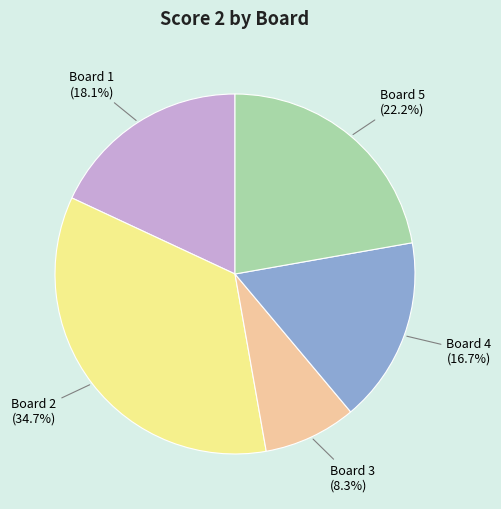

Which category has the smallest portion of the pie?

Board 3